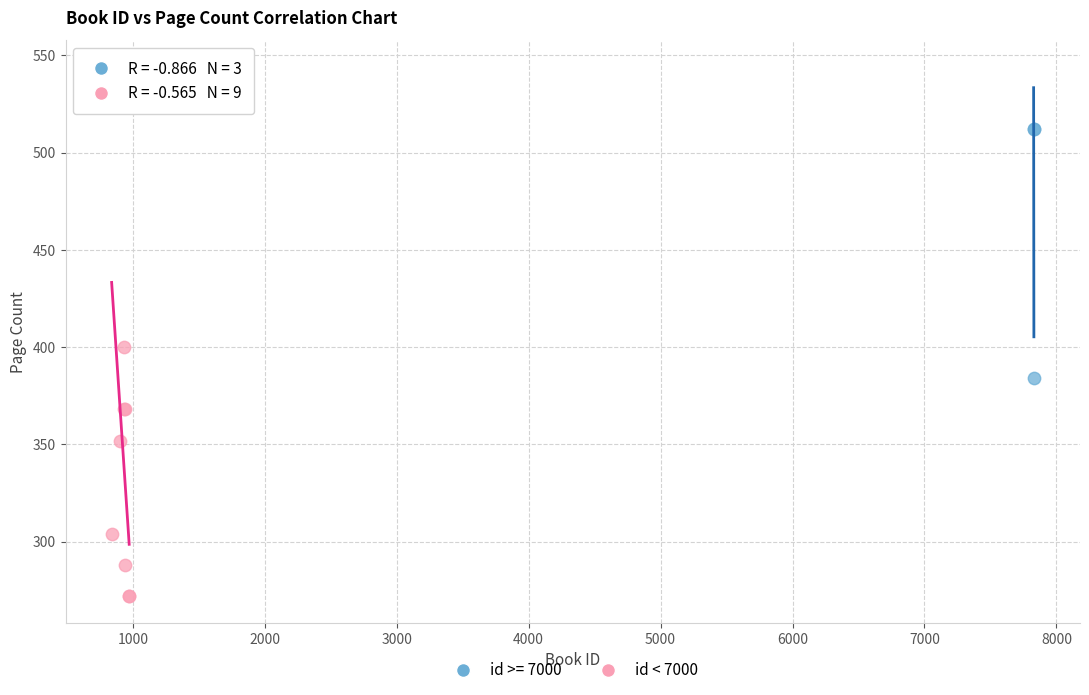

Which series contains the lowest Y value?

id < 7000